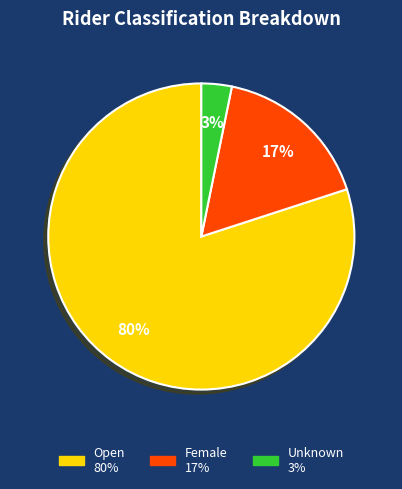

To the nearest percent, what is the average slice percentage?

33%